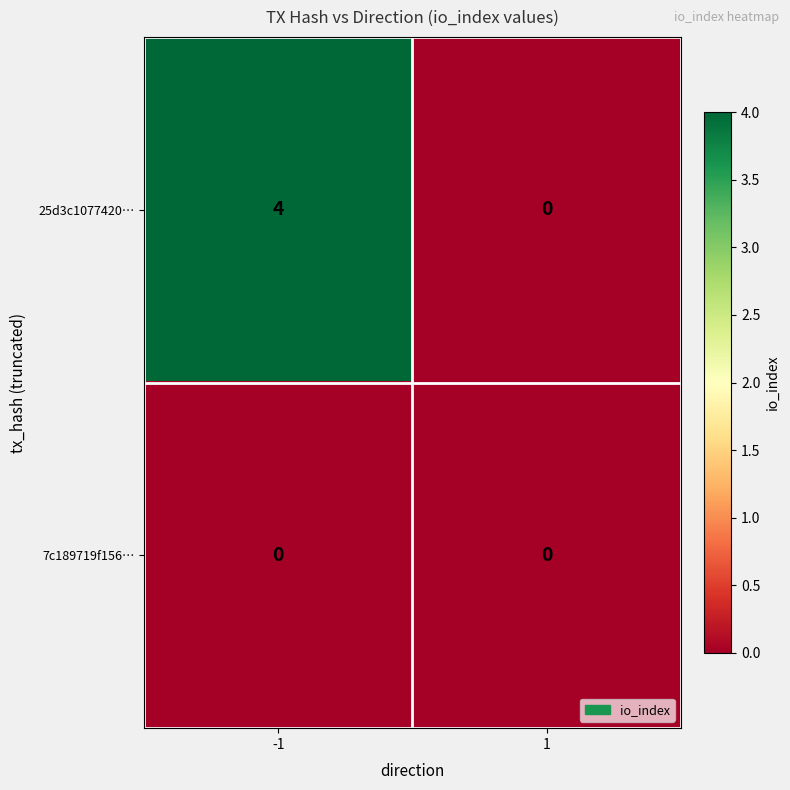

What is the maximum value shown in the chart?

4